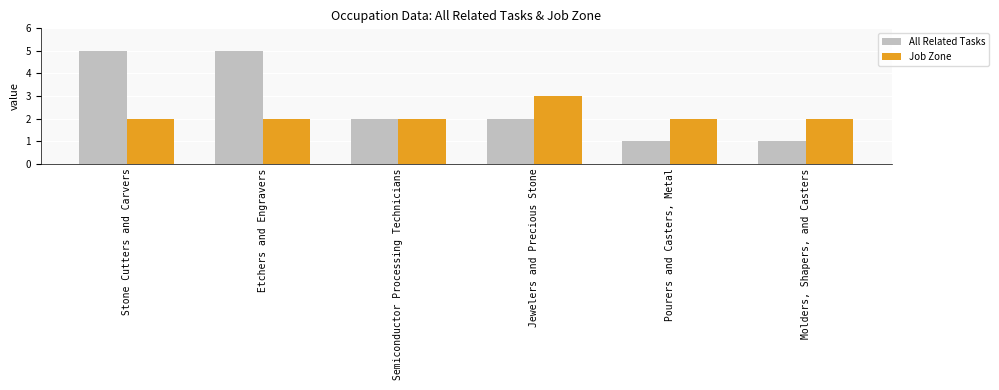

What is the maximum value shown in the chart?

5